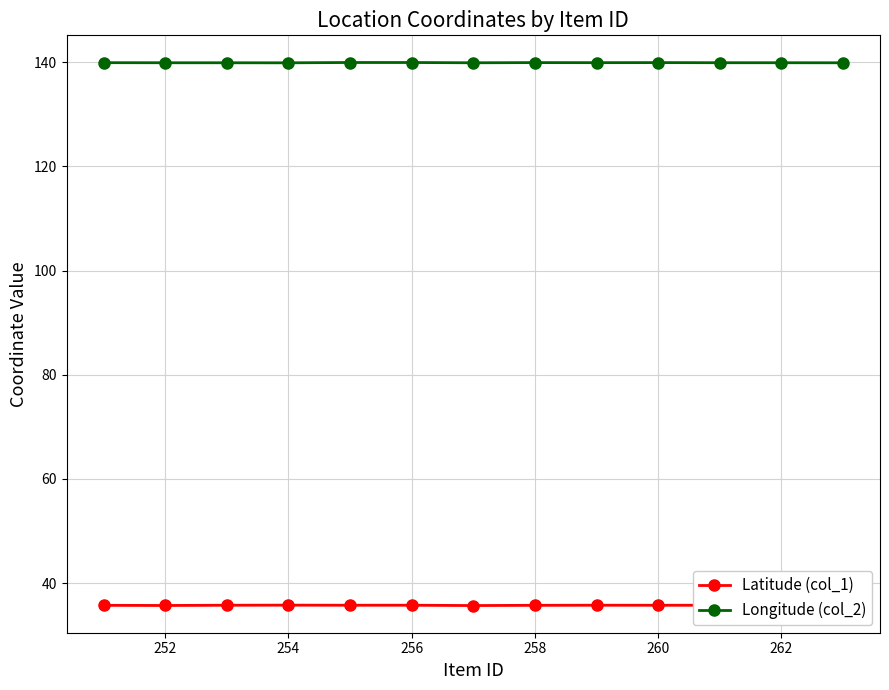

Reading left to right, transcribe all the data shown in this chart.

Latitude (col_1): 35.7	35.7	35.7	35.8	35.7	35.7	35.7	35.7	35.7	35.7	35.7	35.7	35.7
Longitude (col_2): 139.9	139.9	139.9	139.9	140.0	140.0	139.9	139.9	139.9	139.9	139.9	139.9	139.9